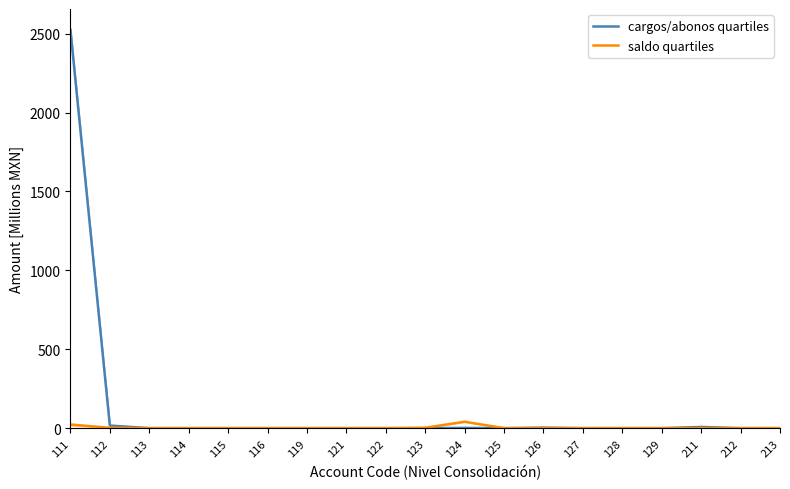

Does the chart display data point markers on the line(s)?

No